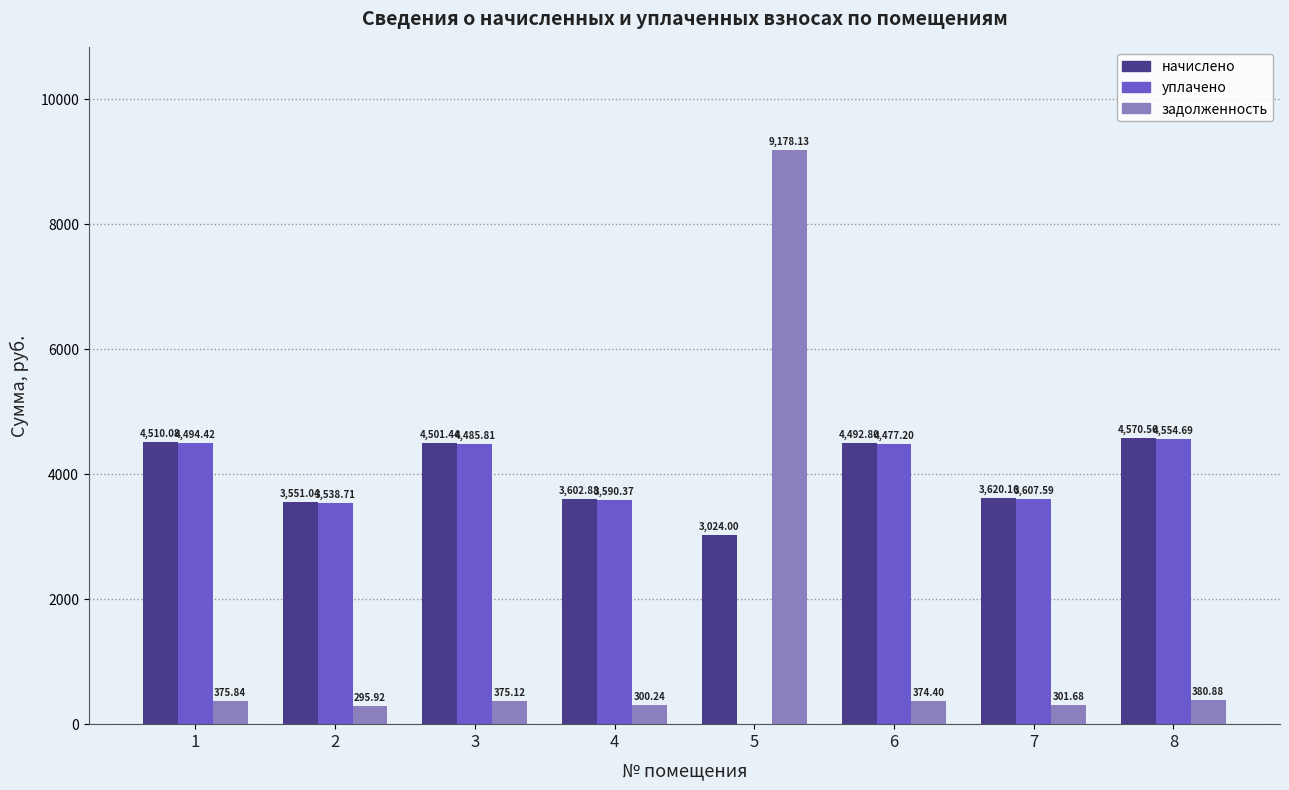

What is the average value of the начислено series?

3984.1